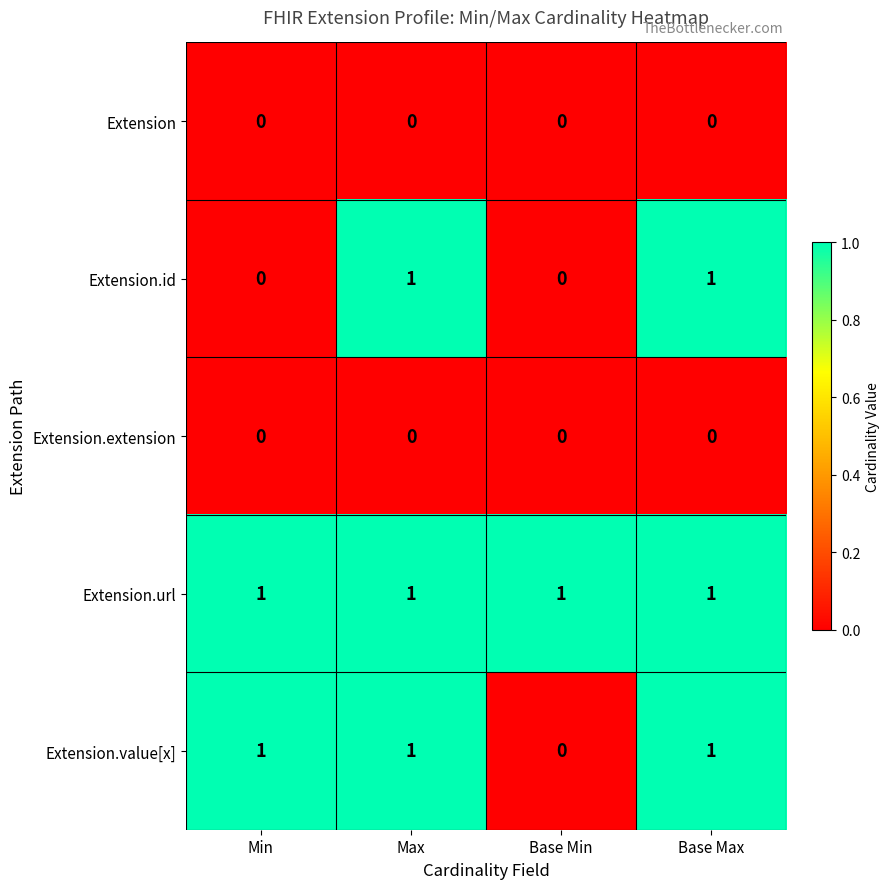

How many Extension.id values are between 0 and 1?

4